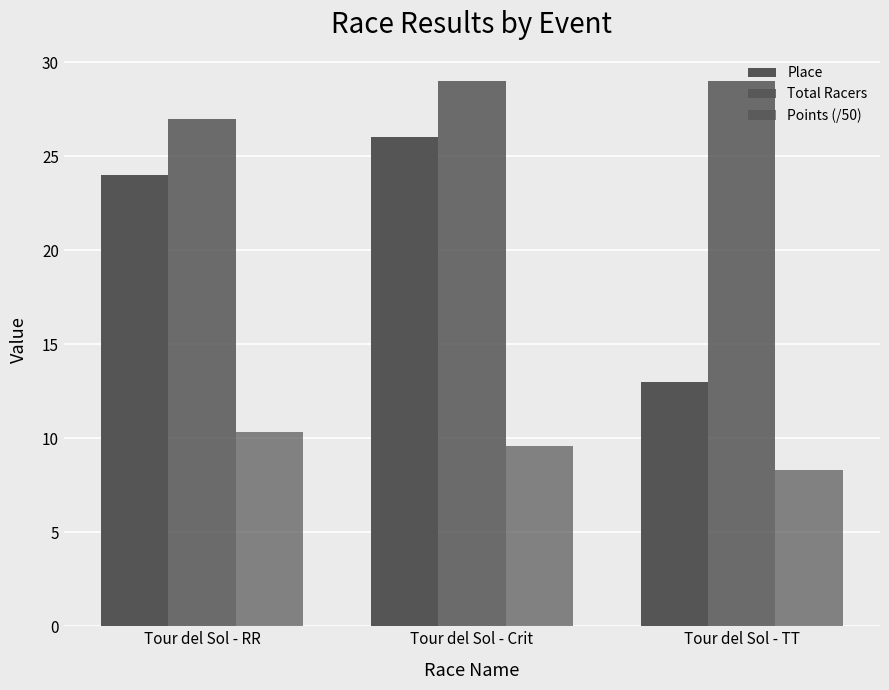

At which label does Place first exceed 24?

Tour del Sol - Crit